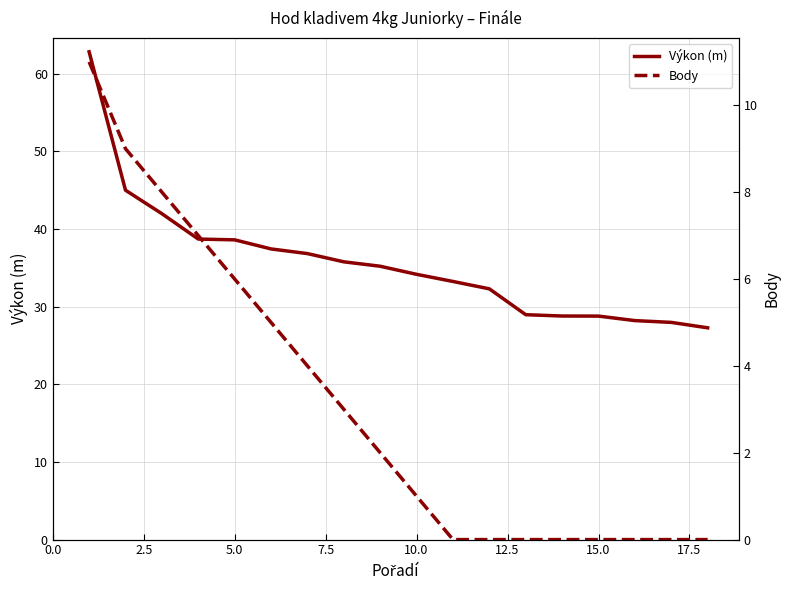

What is the maximum value for Výkon (m)?

62.8